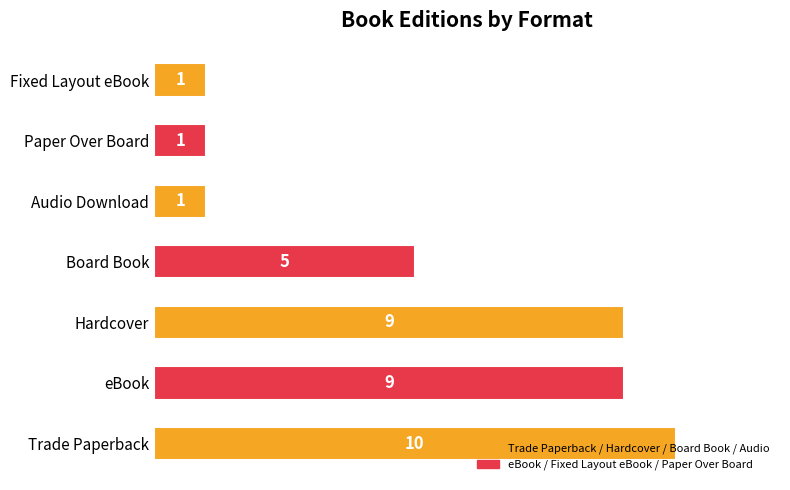

What is the sum of all values?

36